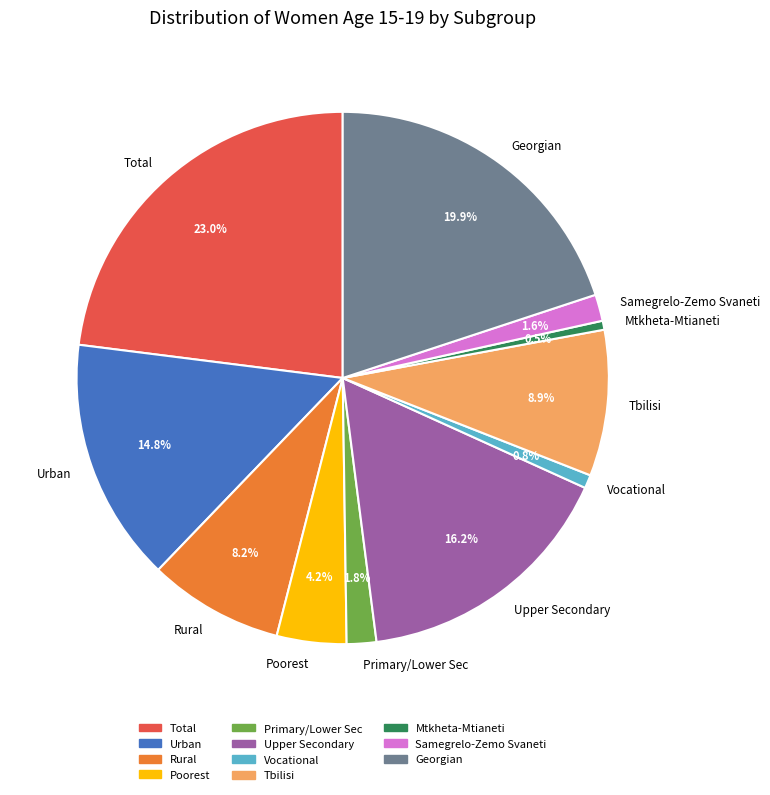

Is Georgian the majority of the pie?

No